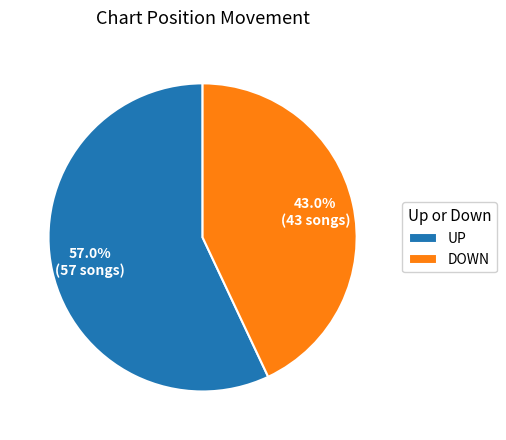

Count the number of slices in the pie.

2